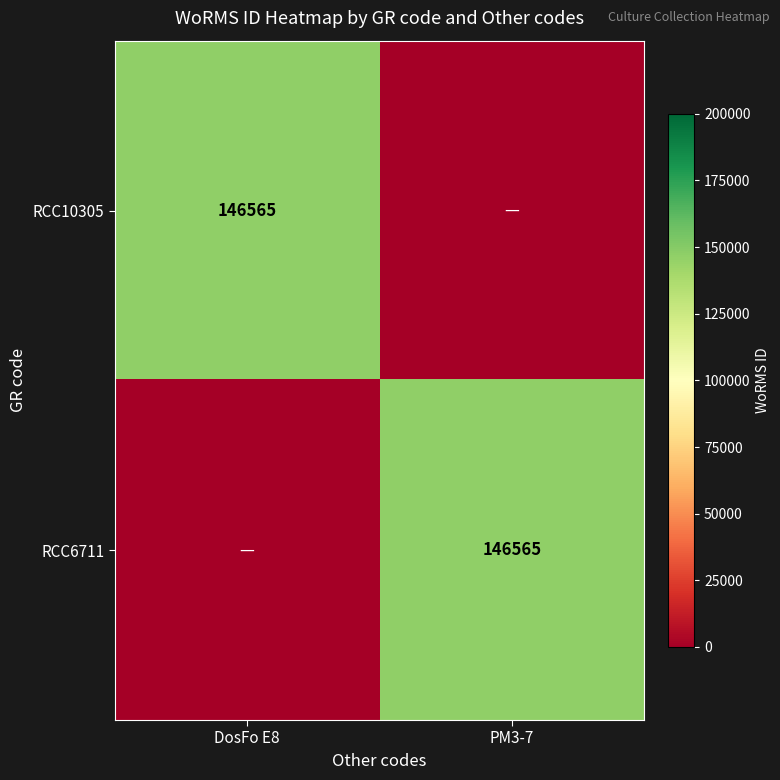

True or false: RCC6711 has a value of 146565 at PM3-7.

True